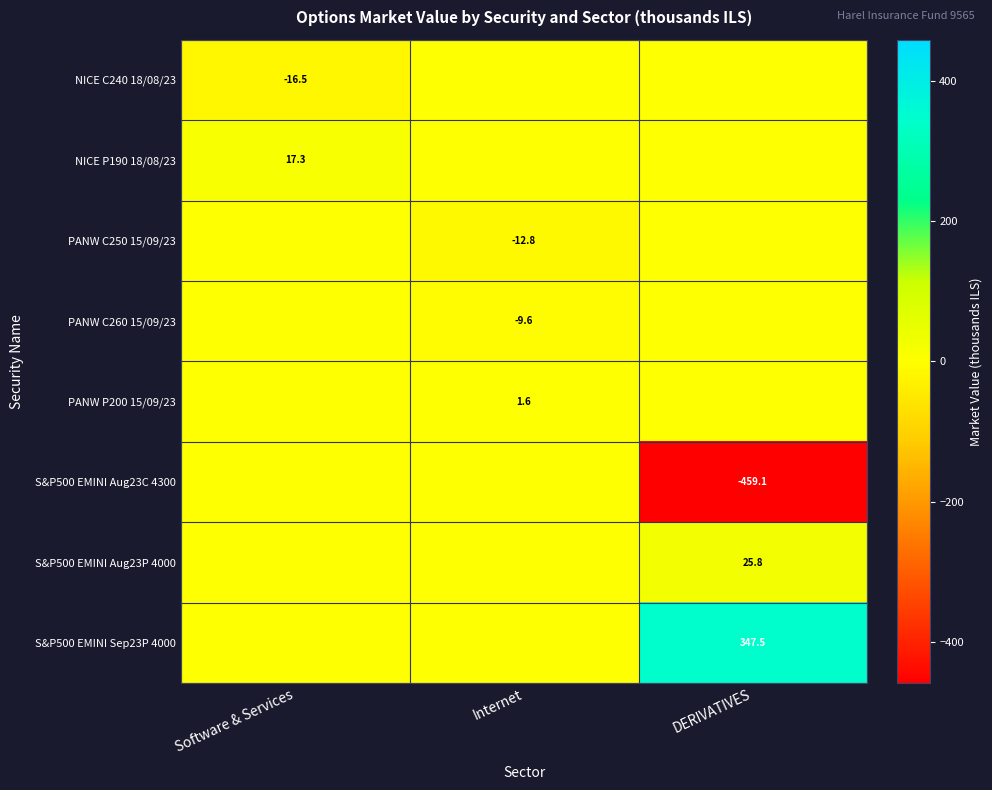

Is the value of S&P500 EMINI Aug23P 4000 at DERIVATIVES greater than the value of PANW C250 15/09/23 at Internet?

Yes